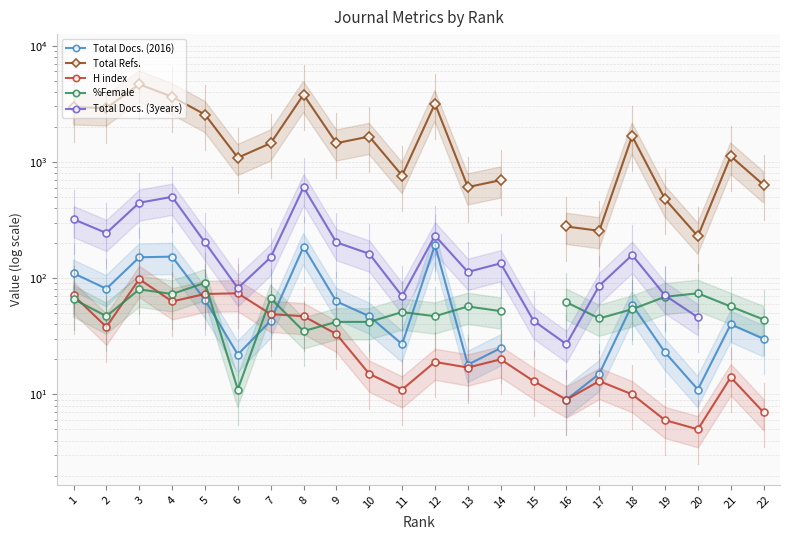

List the series in order of their peak value, lowest first.

%Female, H index, Total Docs. (2016), Total Docs. (3years), Total Refs.